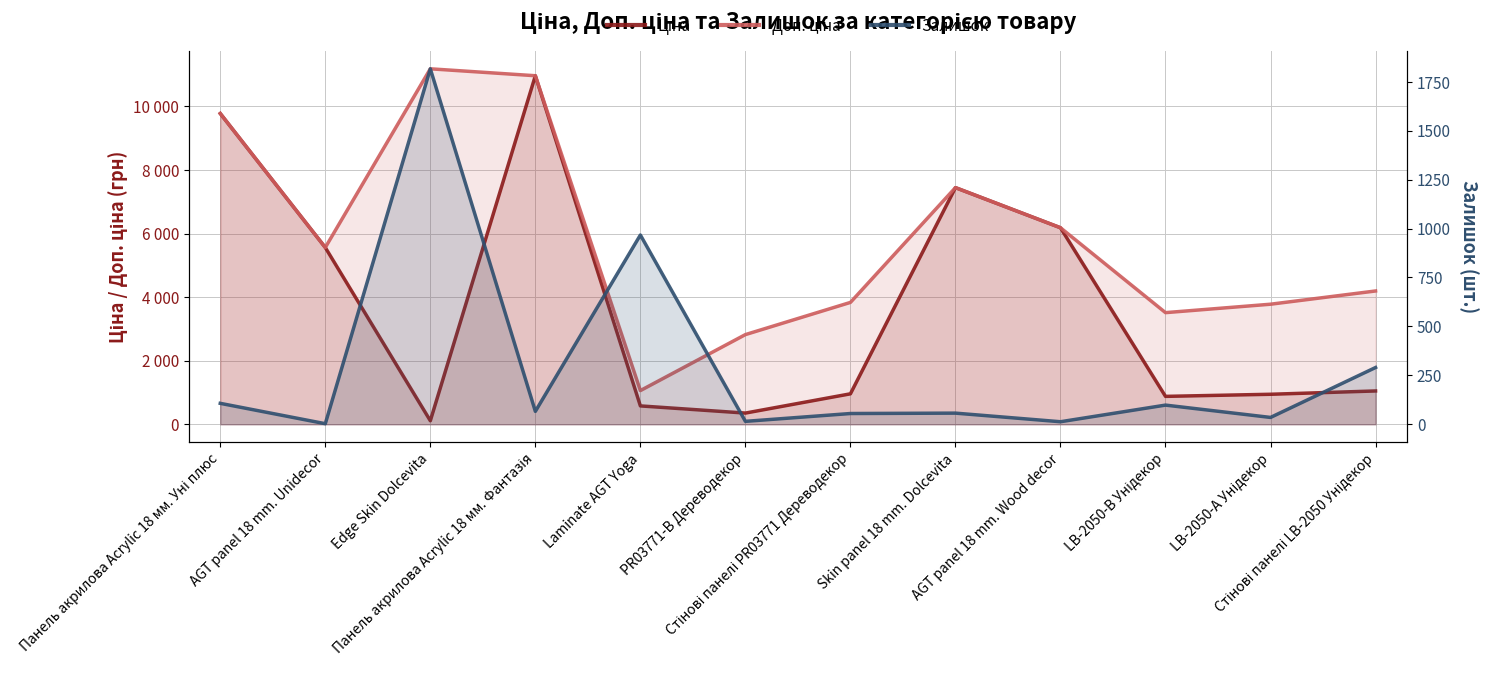

What is the sum of all Залишок values?

3522.0